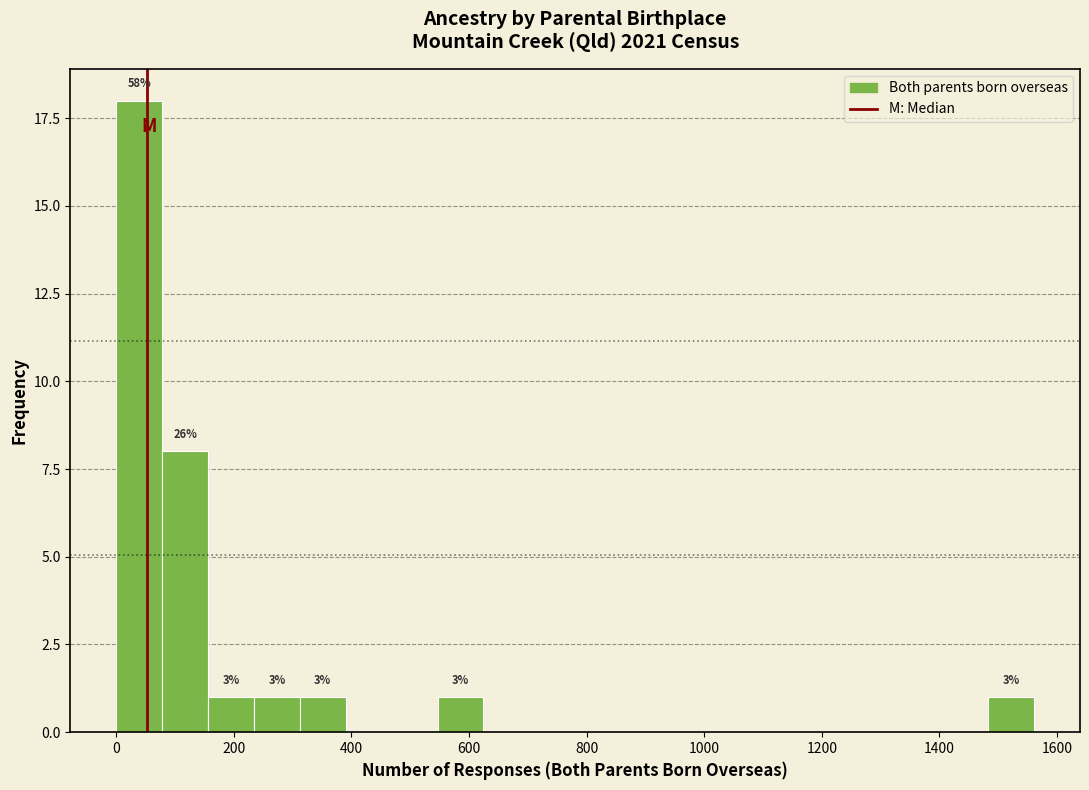

Around what value on the x-axis is the tallest bar? Give the approximate position of its centre, as read against the axis.

40